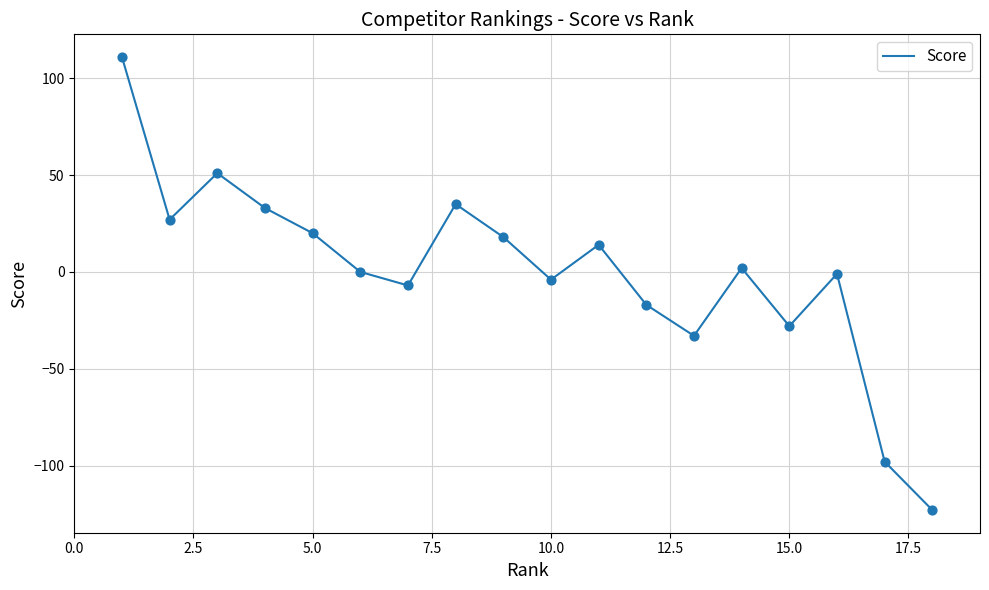

What is the difference between the maximum and minimum values?

234